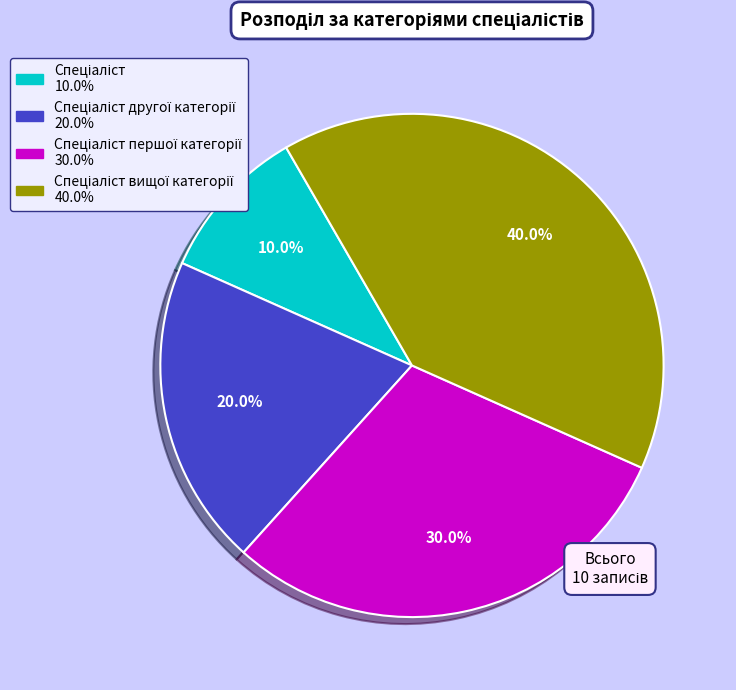

Does any single category account for the majority?

No